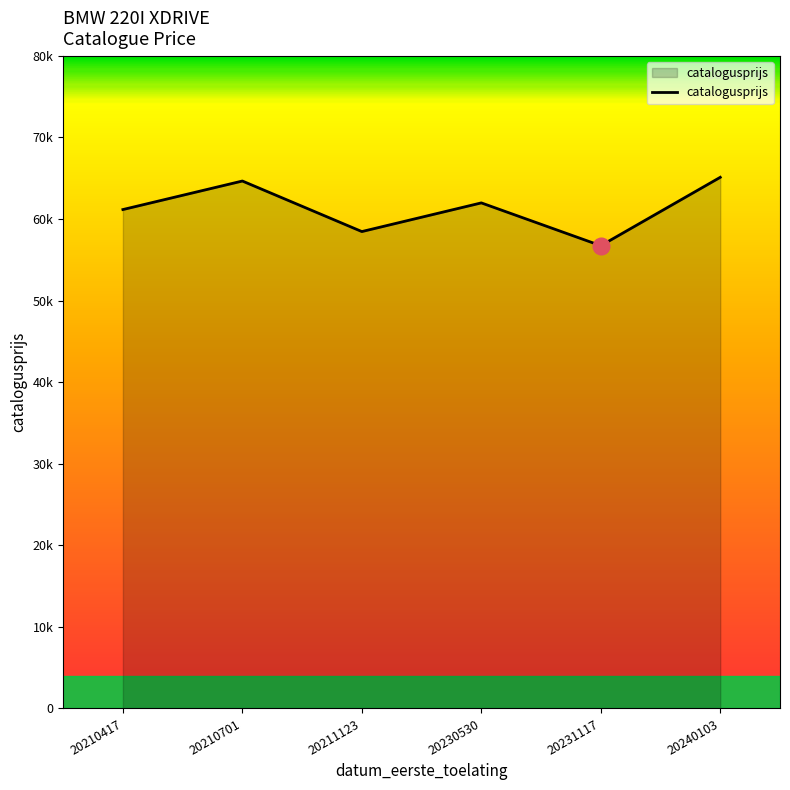

Is this an area chart (filled region under the line)?

Yes